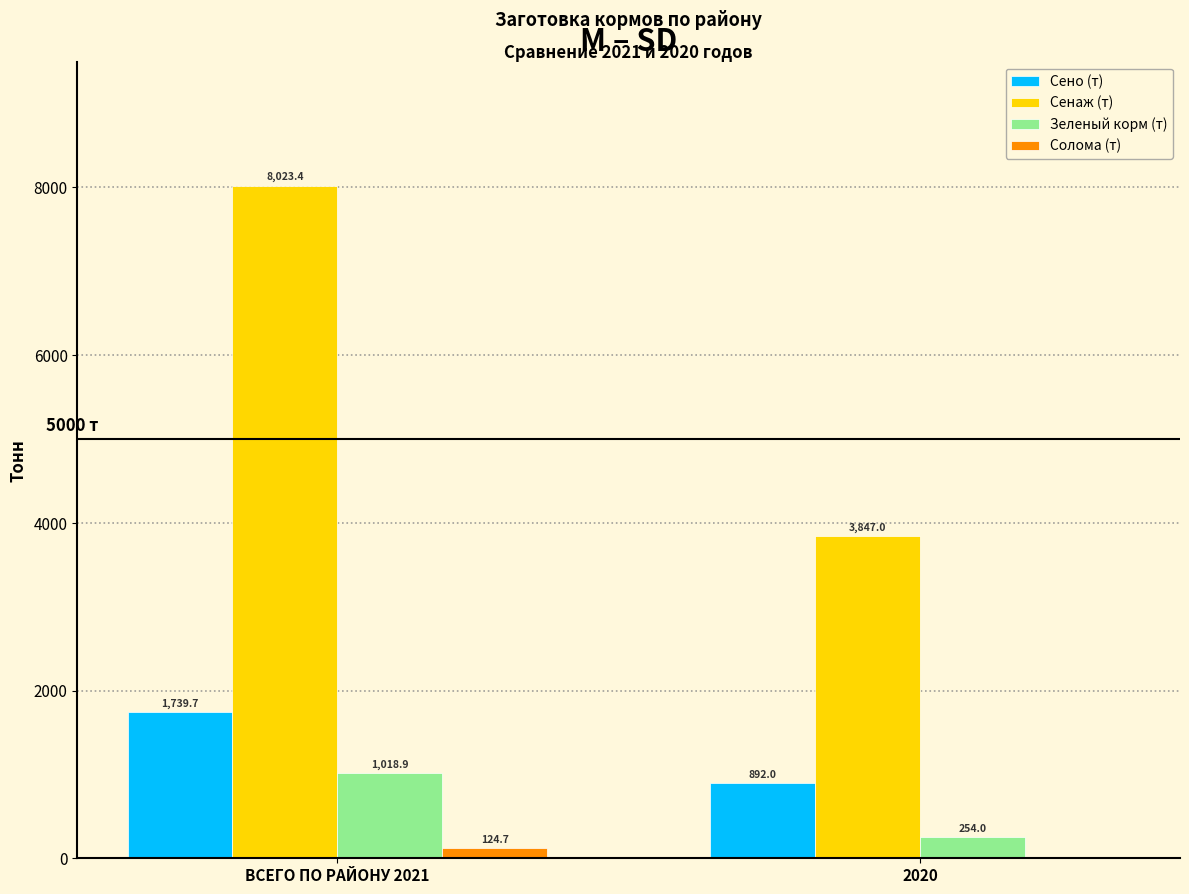

Reading left to right, transcribe all the data shown in this chart.

Сено (т): ВСЕГО ПО РАЙОНУ 2021=1739.7	2020=892.0
Сенаж (т): ВСЕГО ПО РАЙОНУ 2021=8023.4	2020=3847.0
Зеленый корм (т): ВСЕГО ПО РАЙОНУ 2021=1018.9	2020=254.0
Солома (т): ВСЕГО ПО РАЙОНУ 2021=124.7	2020=0.0